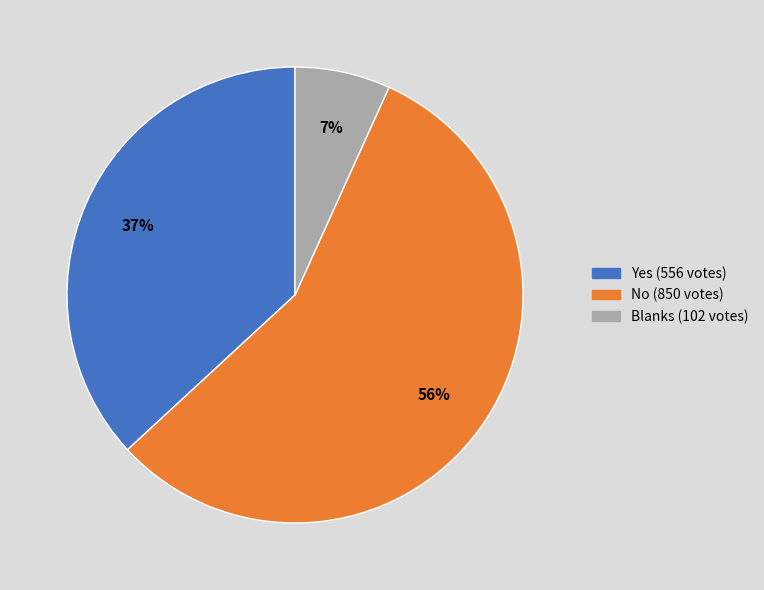

Is there a majority slice in this chart?

Yes